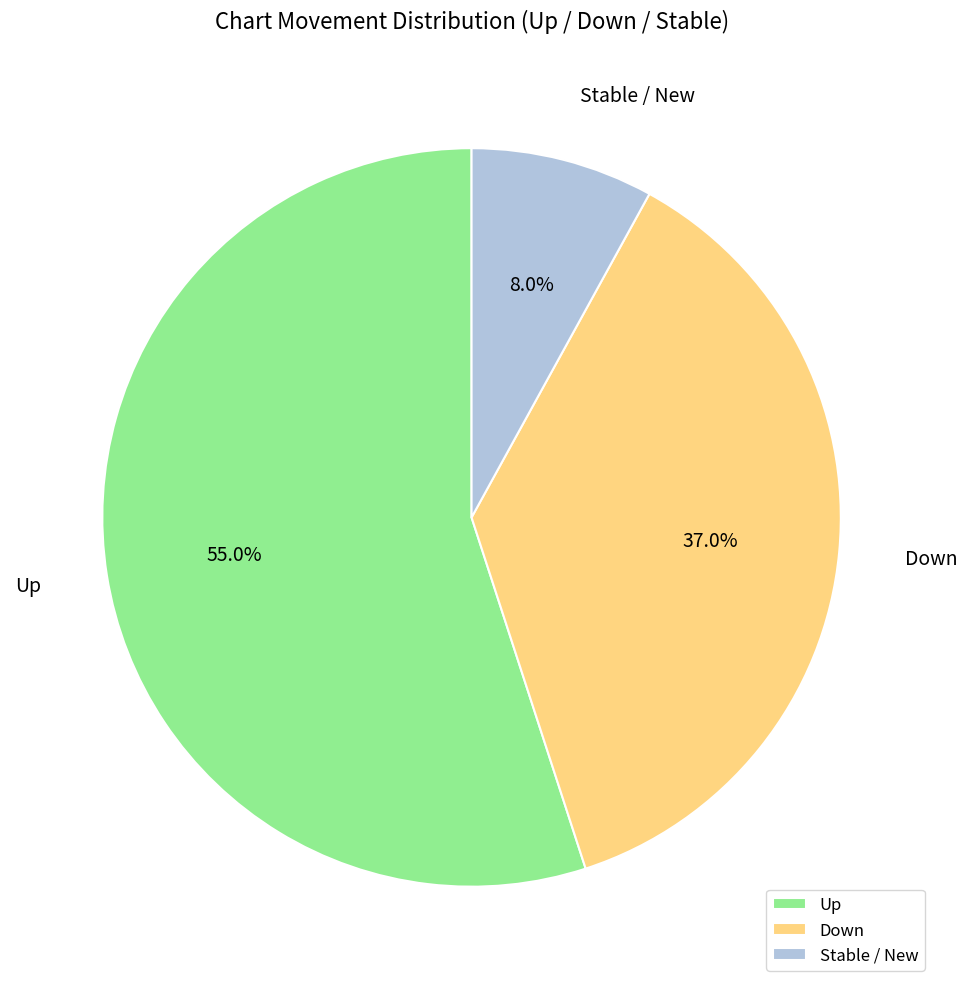

Approximately how many times larger is the value at Up compared to Stable / New?

6.9